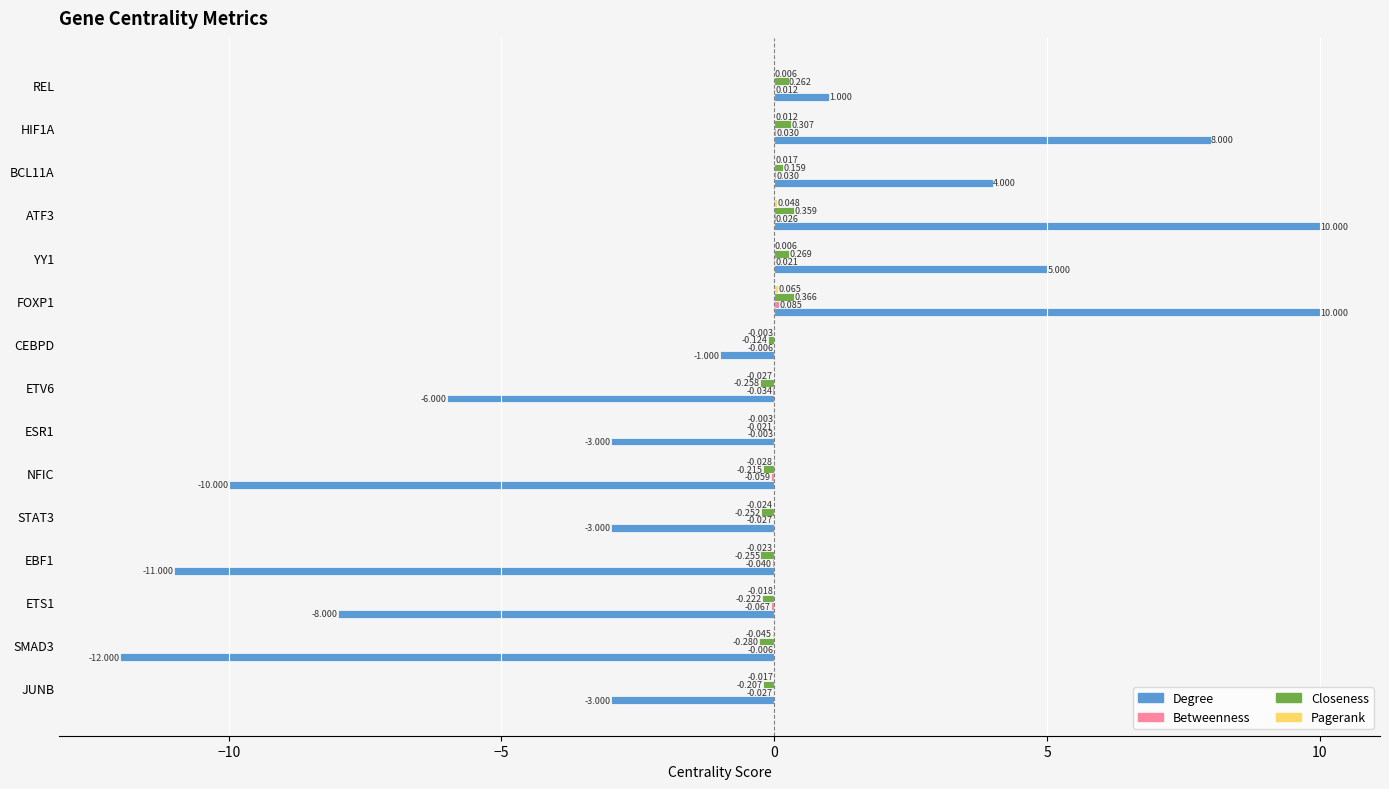

Between FOXP1 and BCL11A, which series saw the biggest shift?

Degree